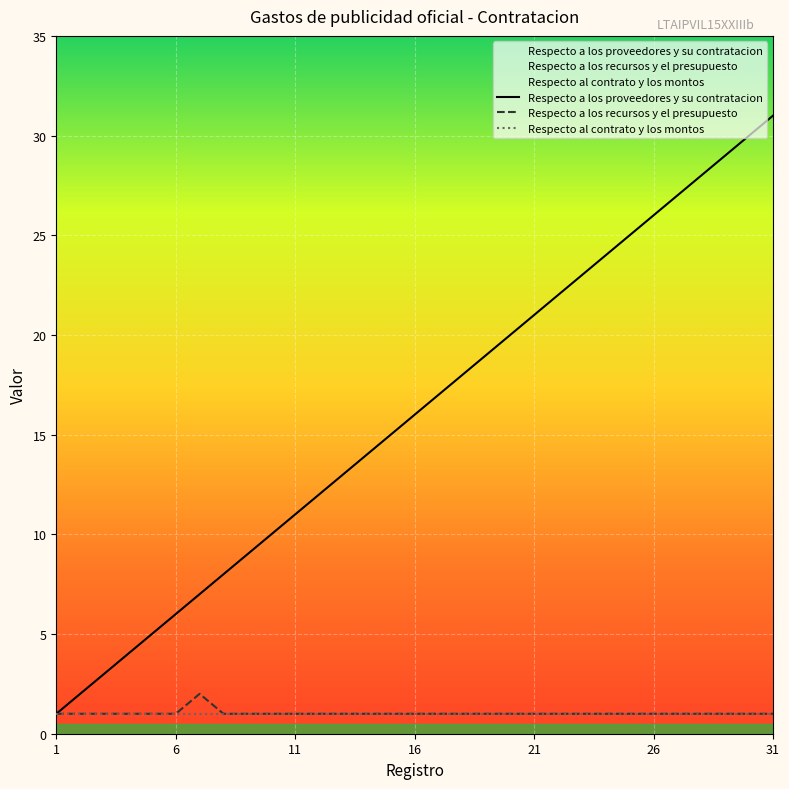

What is the greatest value displayed?

31